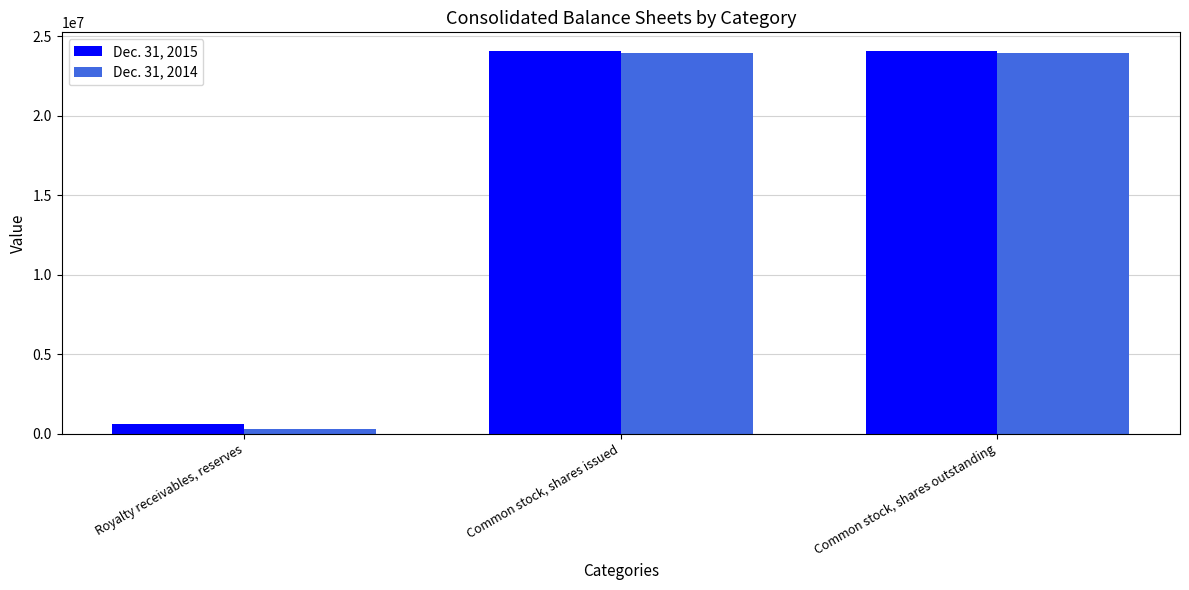

Is the value of Dec. 31, 2014 at Common stock, shares issued greater than the value of Dec. 31, 2015 at Royalty receivables, reserves?

Yes